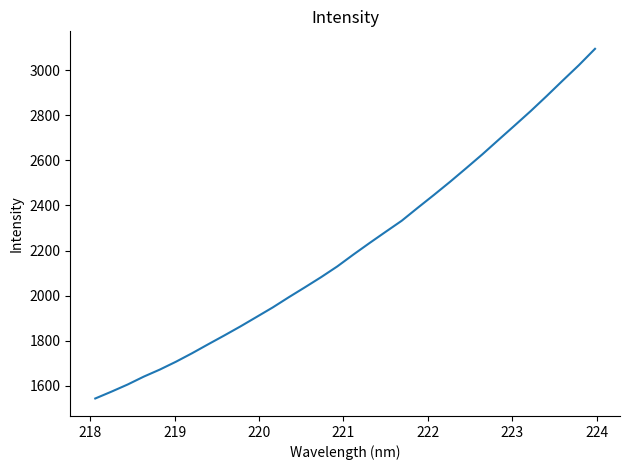

Reading left to right, list all the values displayed in this chart.

1544.5	1574.7	1606.2	1641.2	1672.6	1707.4	1745.0	1784.8	1823.9	1864.0	1905.9	1948.0	1993.5	2037.4	2082.2	2129.6	2182.3	2233.2	2283.0	2332.2	2389.9	2446.7	2504.8	2565.0	2626.2	2690.1	2753.7	2817.8	2885.0	2953.9	3021.8	3094.1